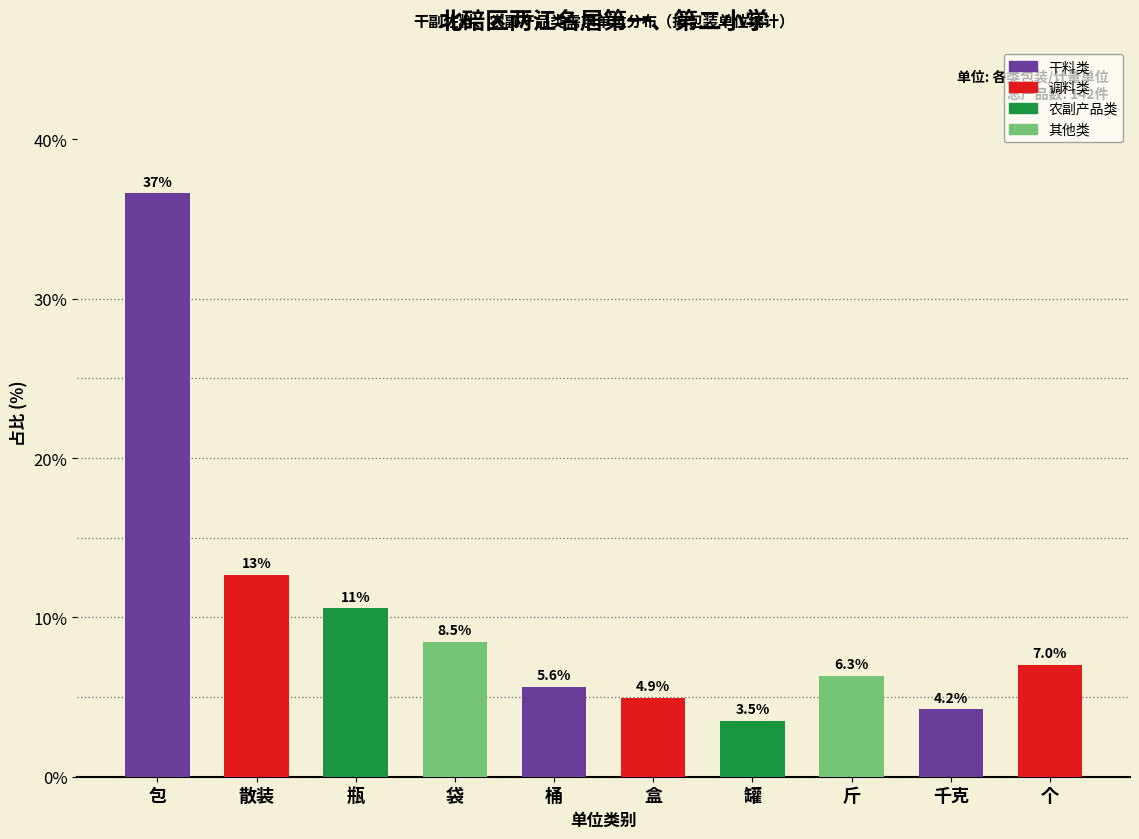

Reading left to right, extract all data points from this chart.

36.6	12.7	10.6	8.5	5.6	4.9	3.5	6.3	4.2	7.0